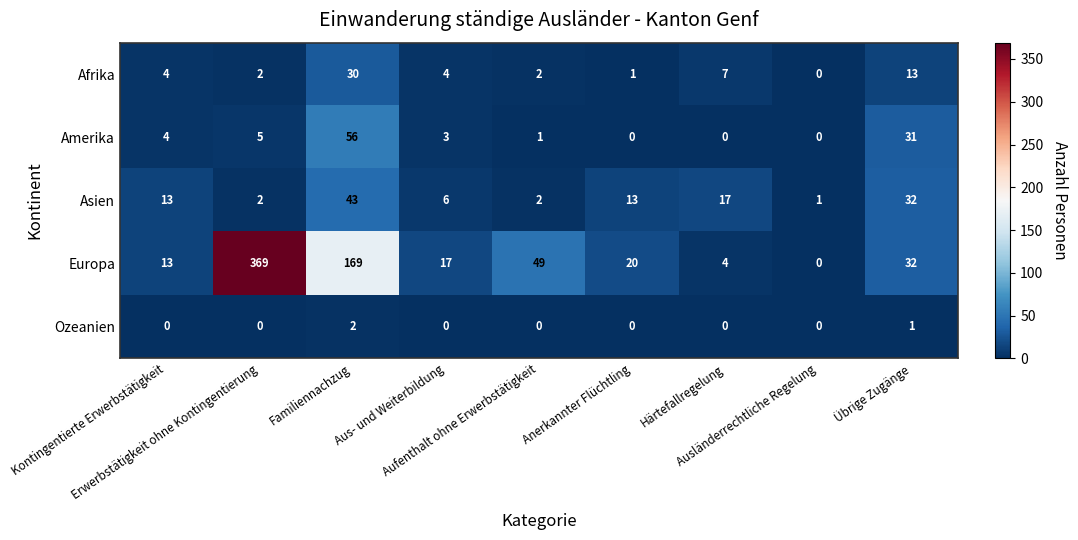

What is the difference between the maximum and second lowest values in the Afrika series?

29